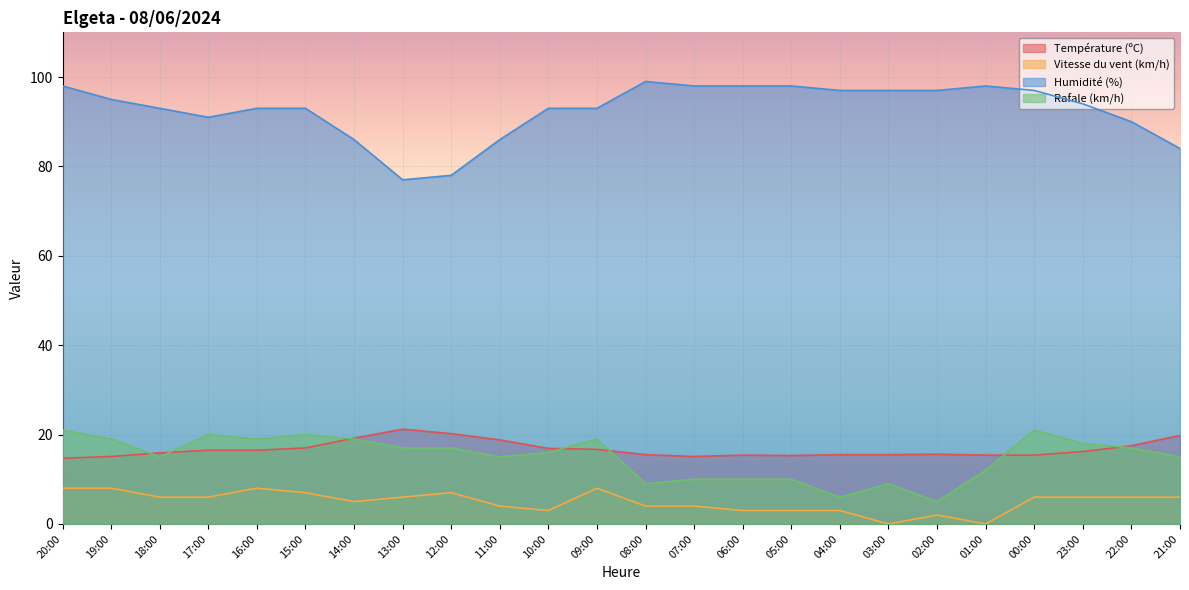

At 17:00, list the series in order from smallest to largest.

Vitesse du vent (km/h), Température (ºC), Rafale (km/h), Humidité (%)